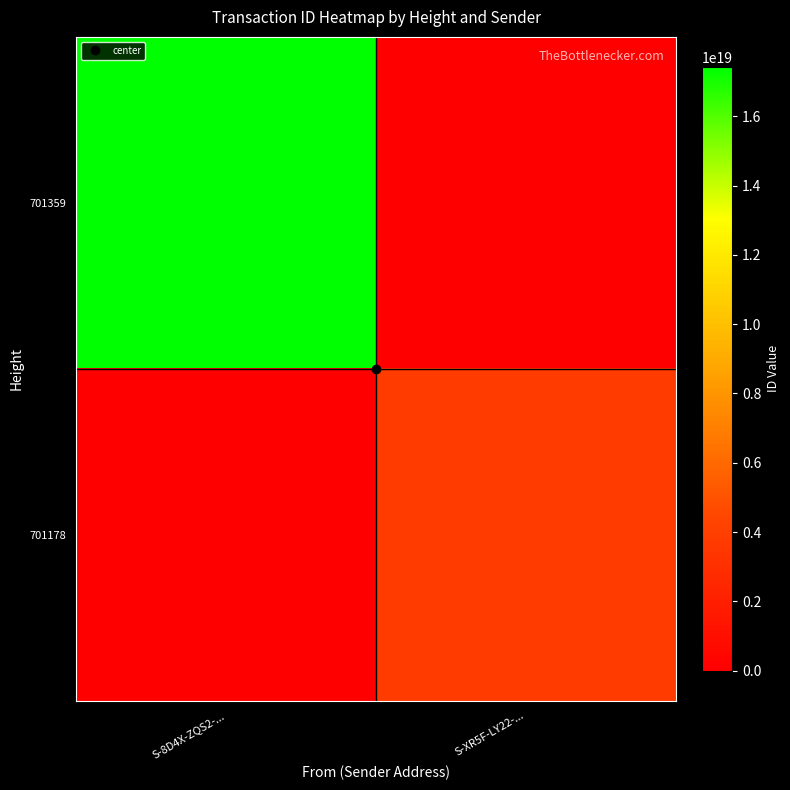

Rank the series at S-XR5F-LY22-... from highest to lowest value.

701178, 701359